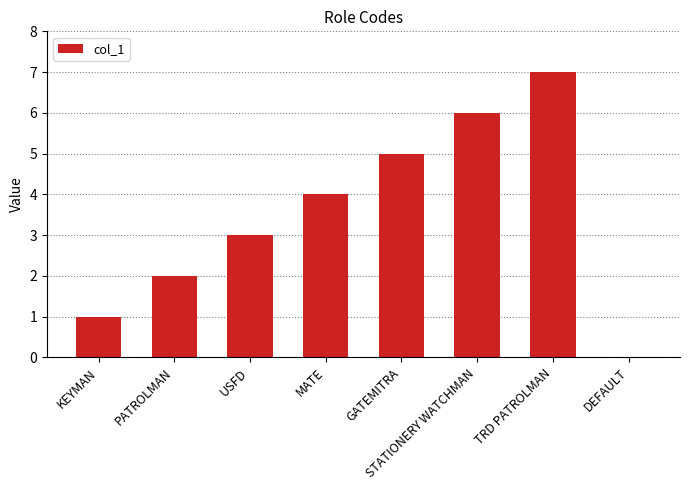

Reading right to left, list all the values displayed in this chart.

DEFAULT=0	TRD PATROLMAN=7	STATIONERY WATCHMAN=6	GATEMITRA=5	MATE=4	USFD=3	PATROLMAN=2	KEYMAN=1